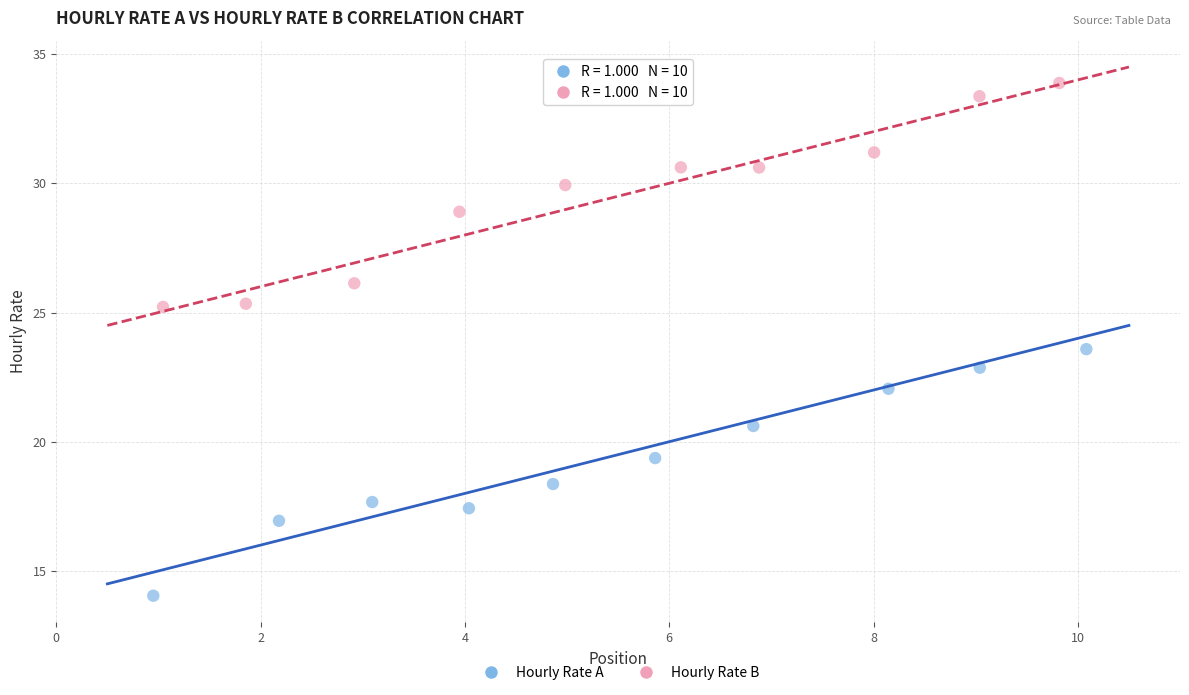

Which series reaches the minimum Y coordinate?

Hourly Rate A